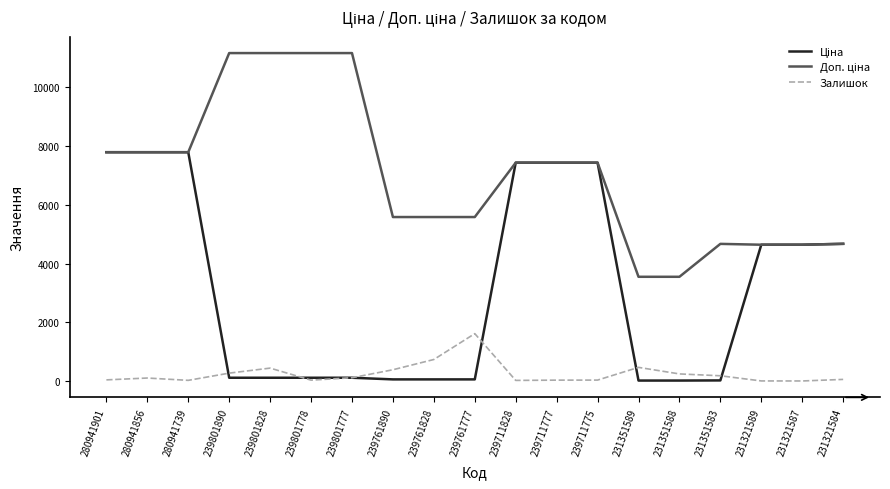

How many lines are shown in the chart?

3